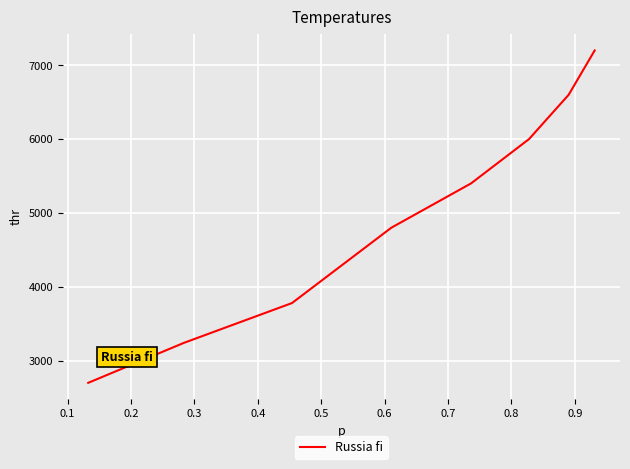

What is the maximum value shown in the chart?

7200